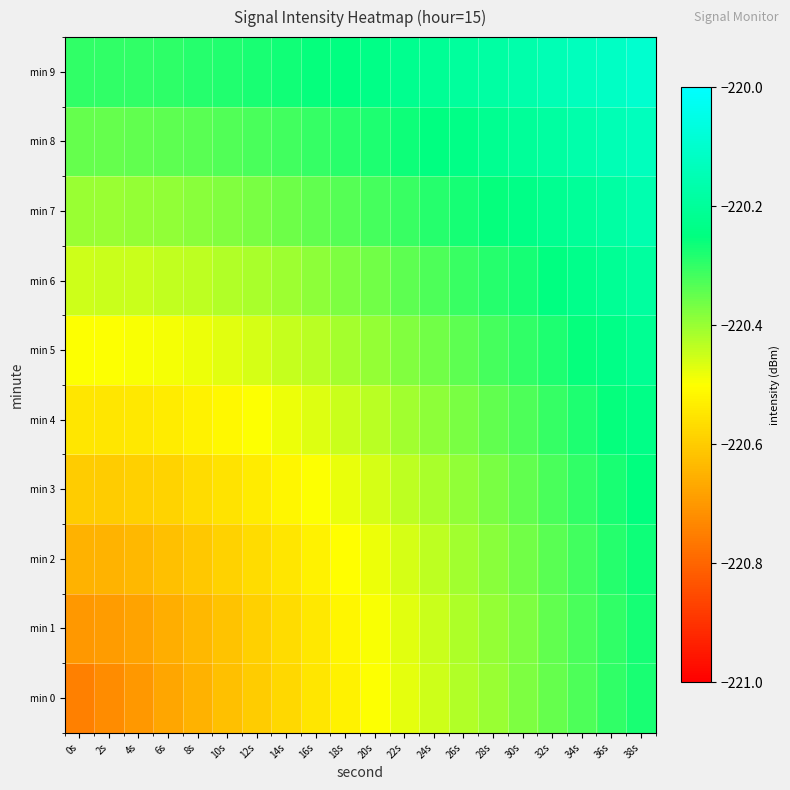

Rank the series at 30s from lowest to highest value.

min 0, min 1, min 2, min 3, min 4, min 5, min 6, min 7, min 8, min 9